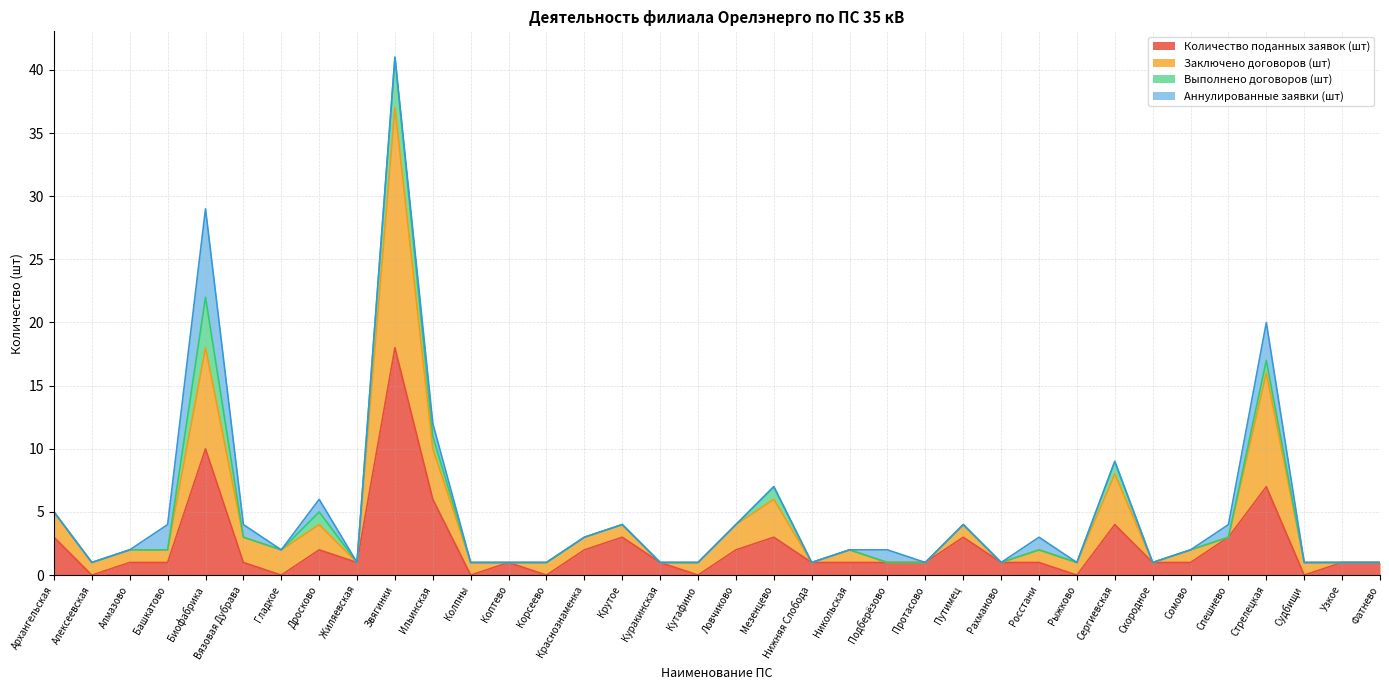

What is the spread (max minus min) of values at Краснознаменка?

1